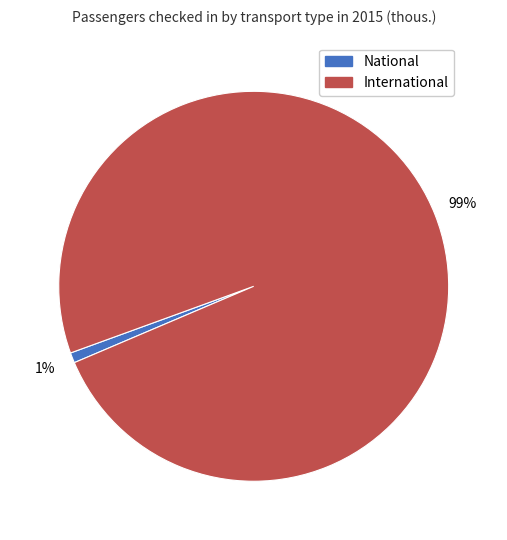

Do International and National together represent more than half of the pie?

Yes